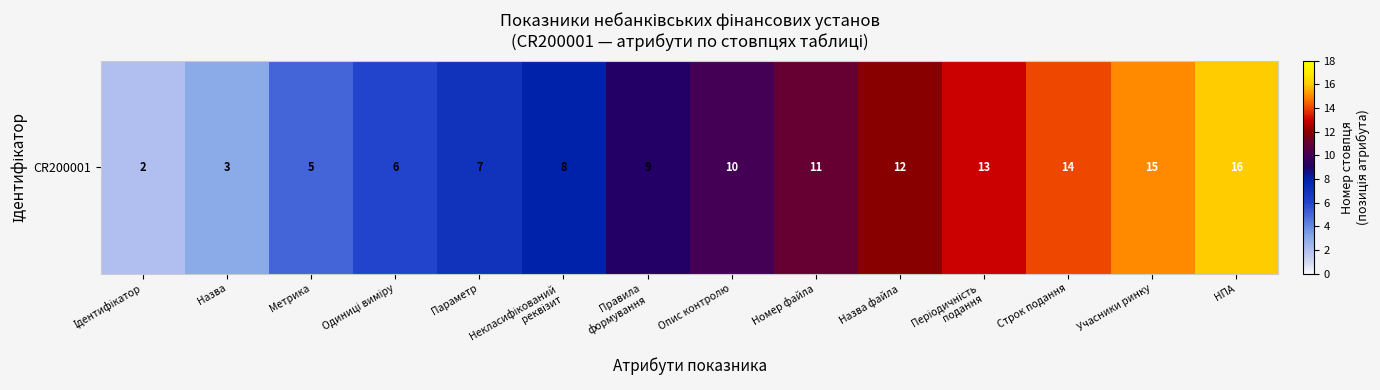

Is it true that the value at Учасники ринку is 15?

True